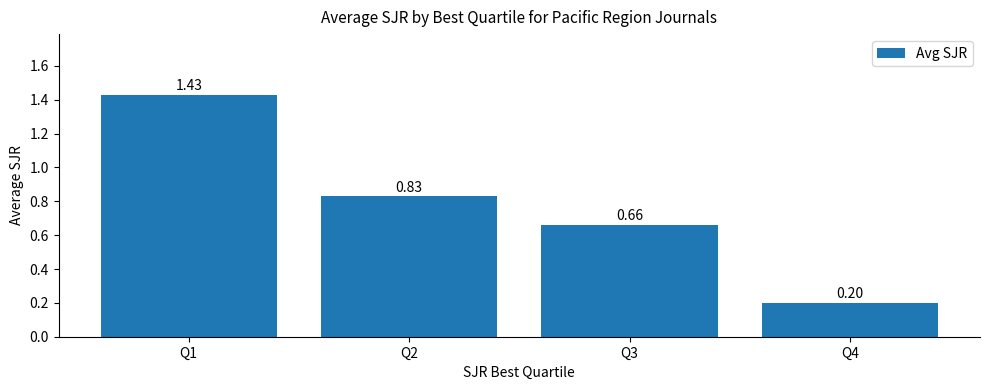

What is the difference between the values at Q3 and Q4?

0.5